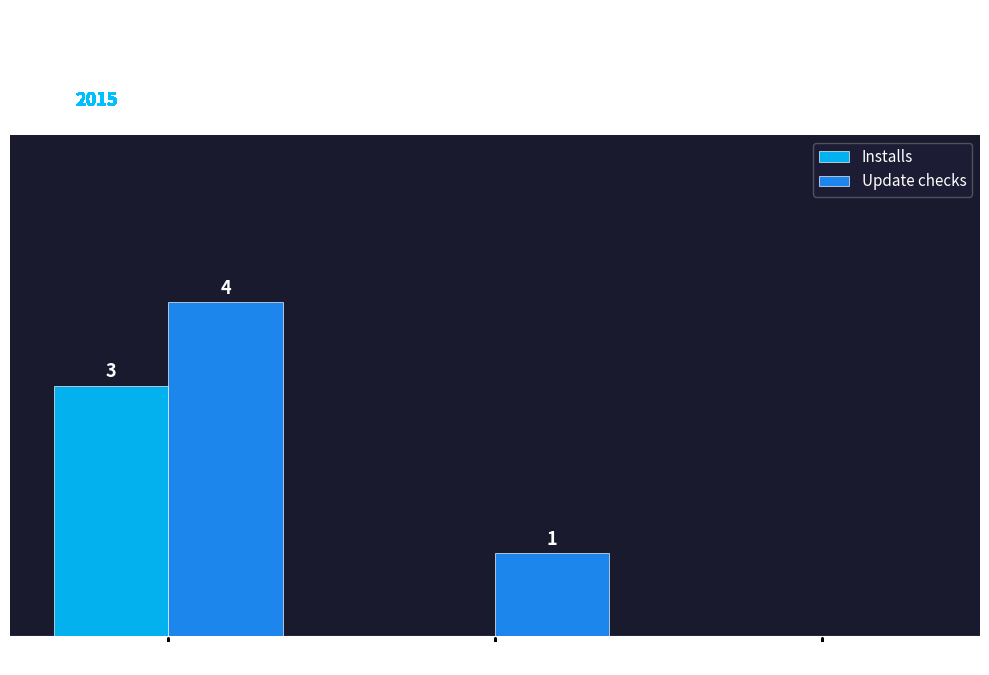

Which series has the largest total across all categories?

Update checks